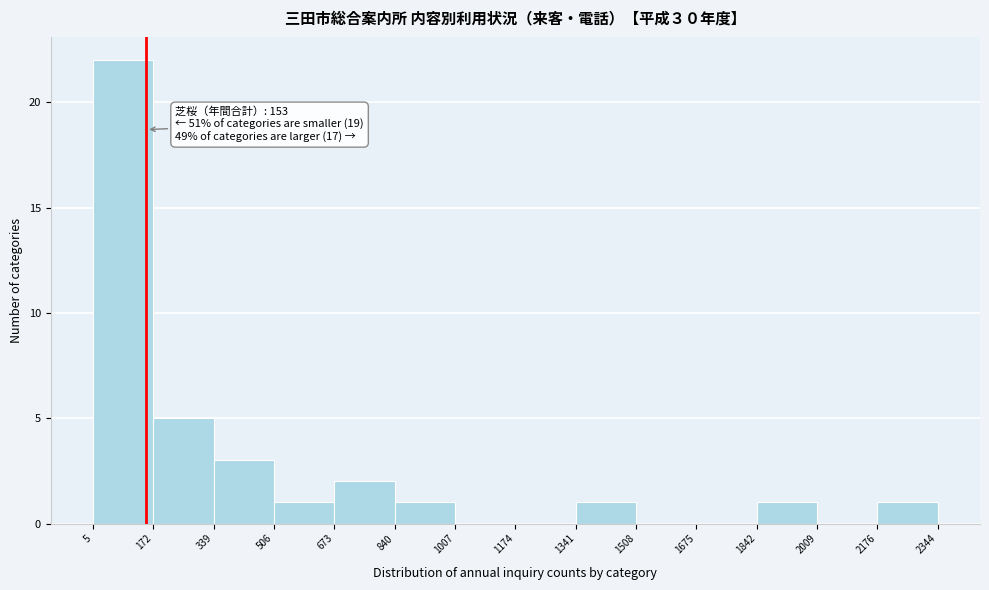

Which range on the x-axis has the tallest bar?

5 to 172